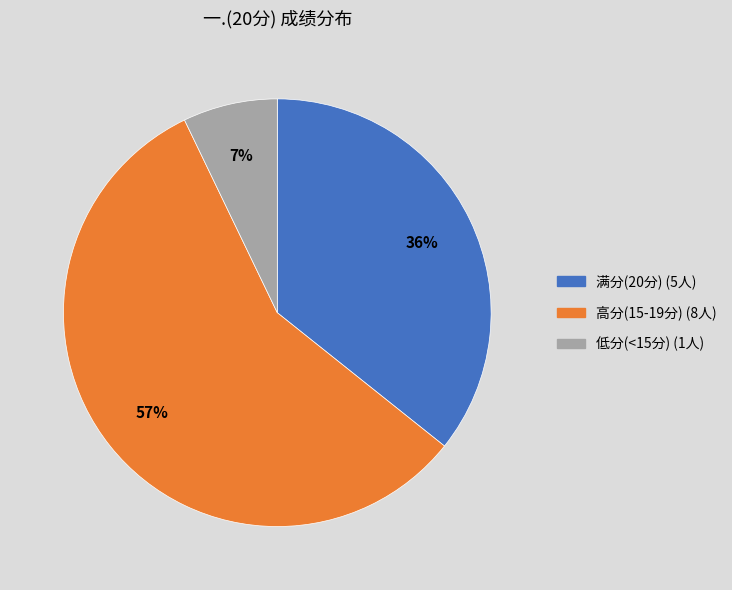

Is there any slice that represents more than half of the pie?

Yes